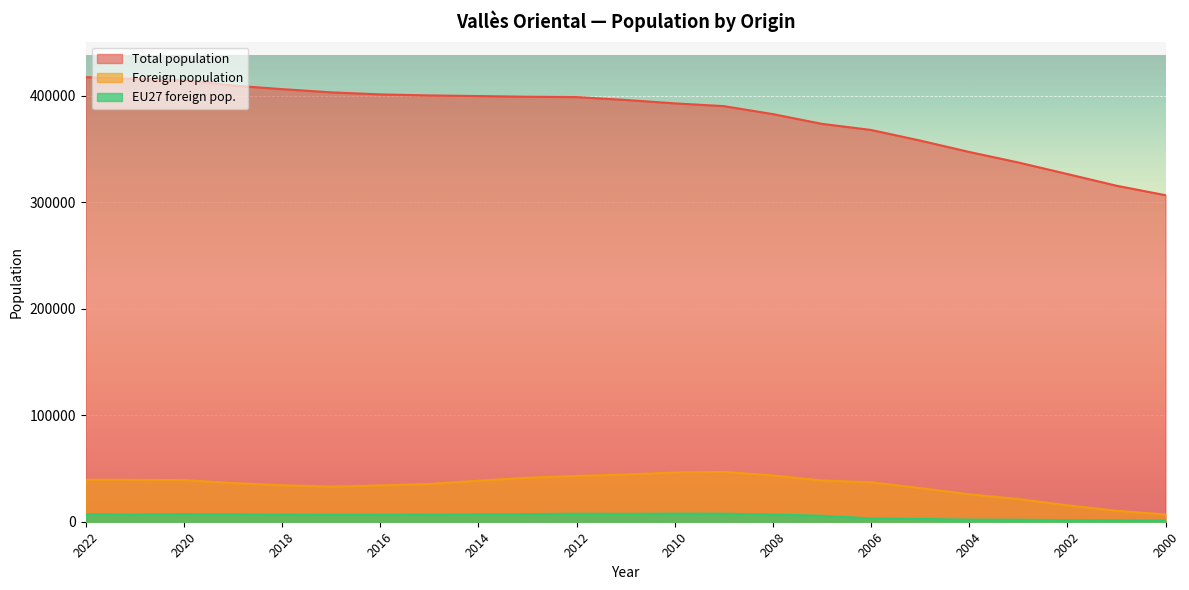

Which series has the widest spread of values?

Total population